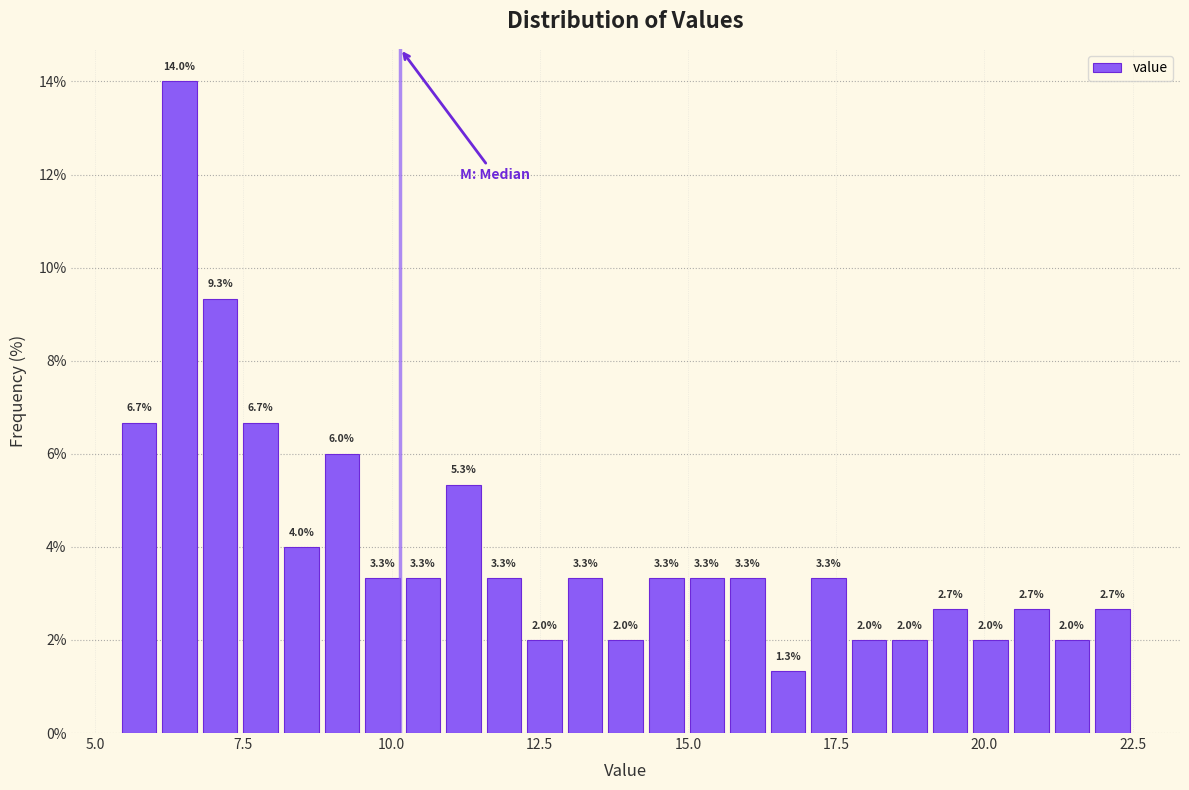

Around what value on the x-axis is the tallest bar? Give the approximate position of its centre, as read against the axis.

6.5